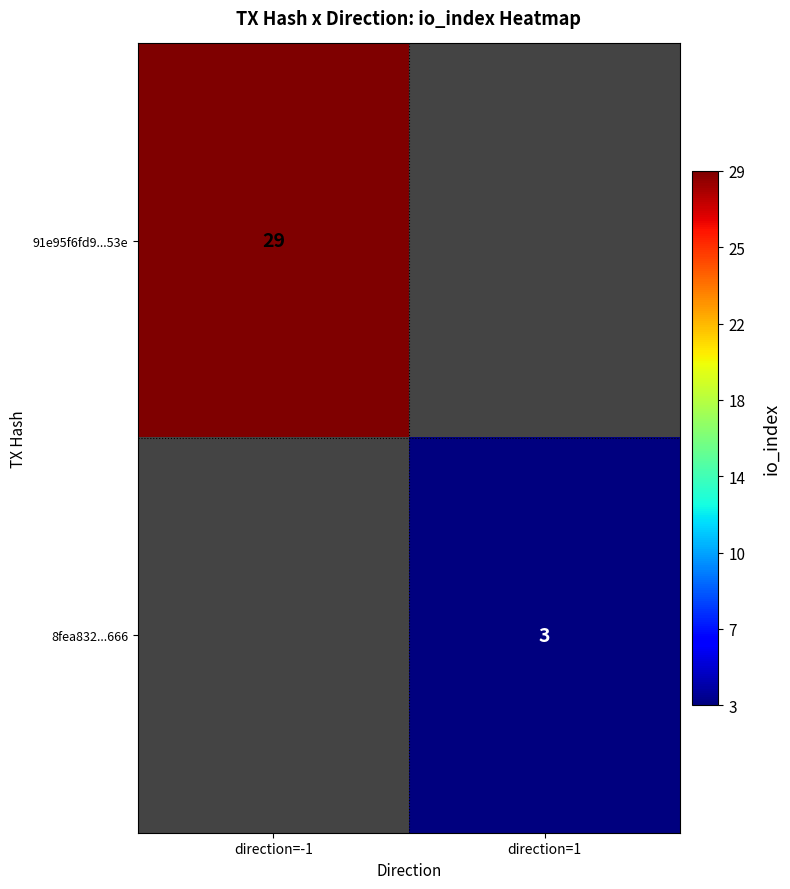

What is the smallest value displayed?

3.0